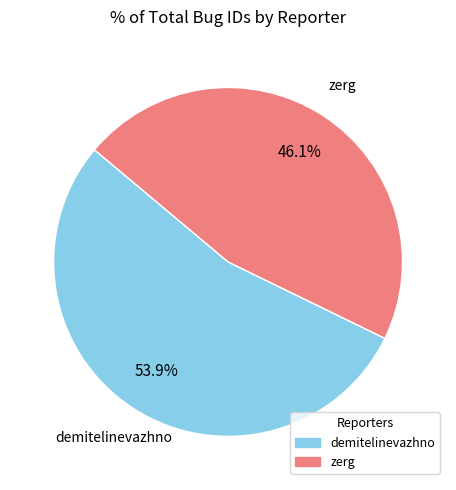

Does any single category account for the majority?

Yes